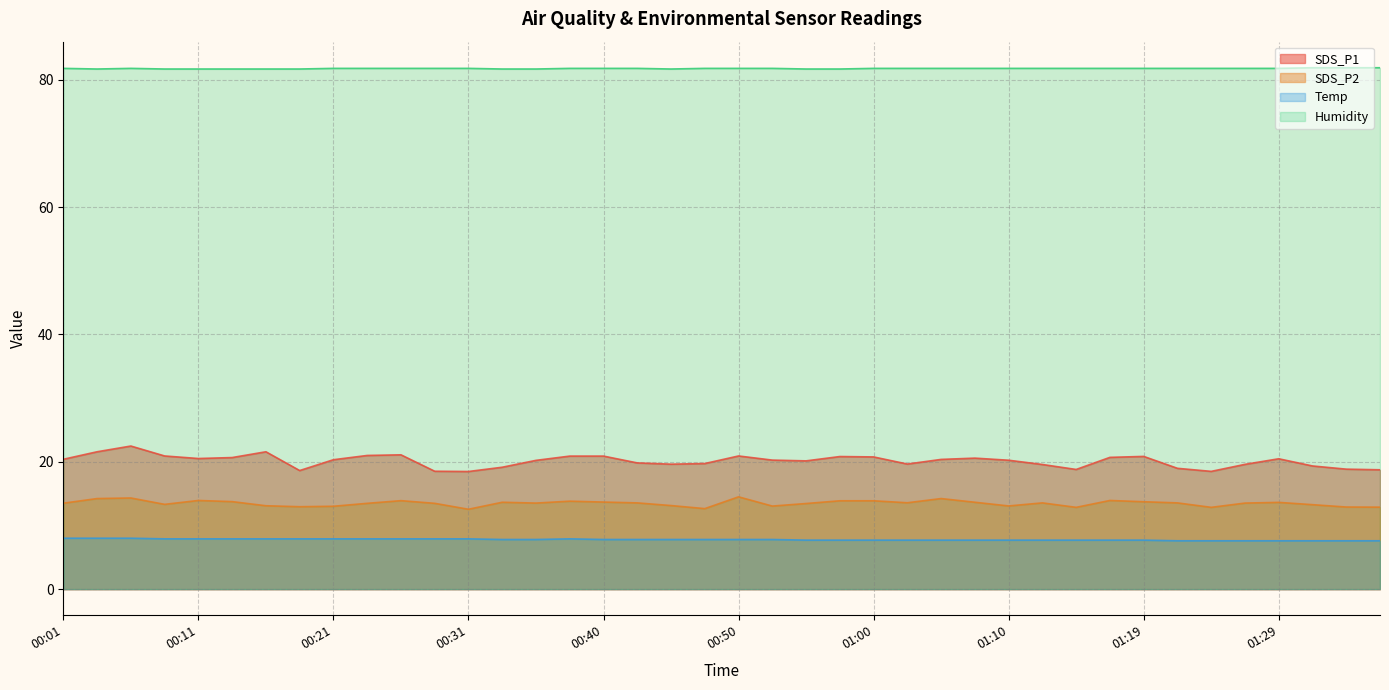

True or false: Temp and SDS_P1 intersect in this chart.

False